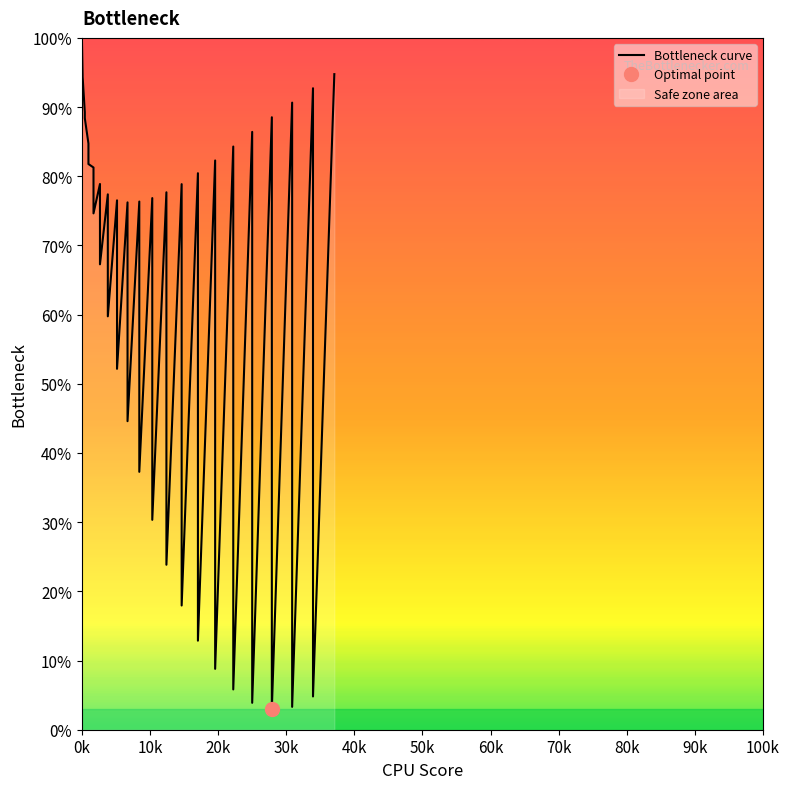

How many interior local valleys (lower than both neighbors) does the data have?

16